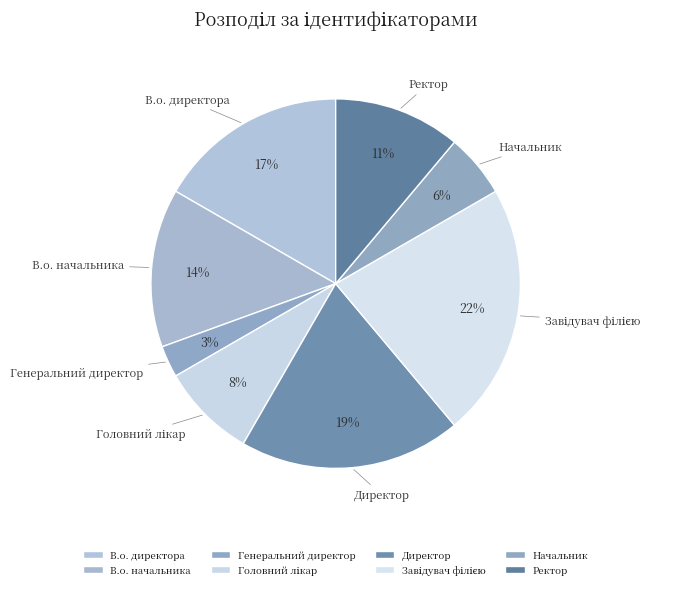

To the nearest percent, what is the average slice percentage?

12%